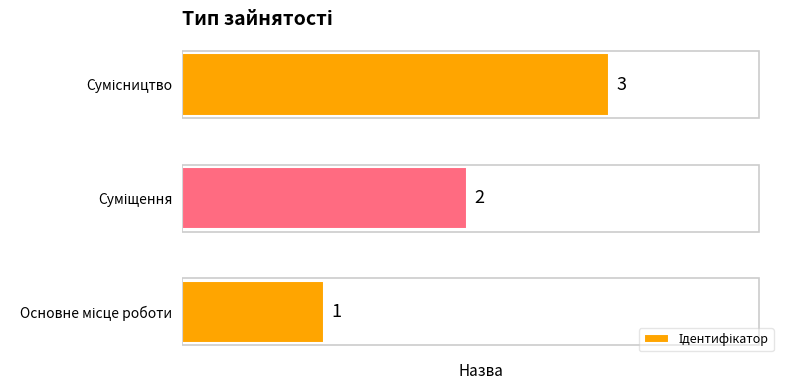

What is the sum of all values?

6